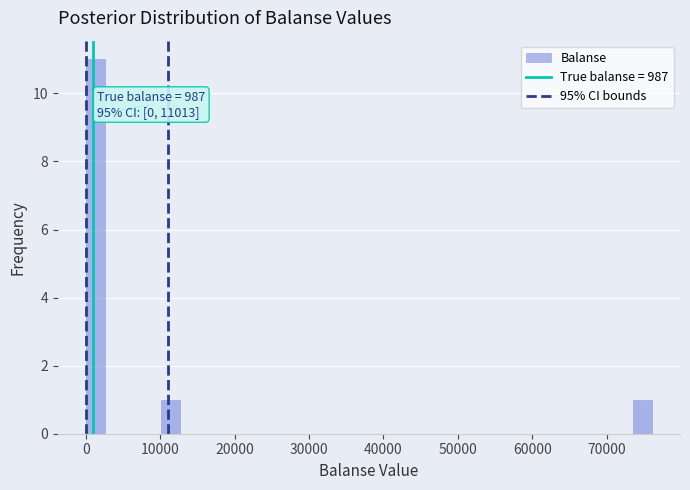

Around what value on the x-axis is the tallest bar? Give the approximate position of its centre, as read against the axis.

1000